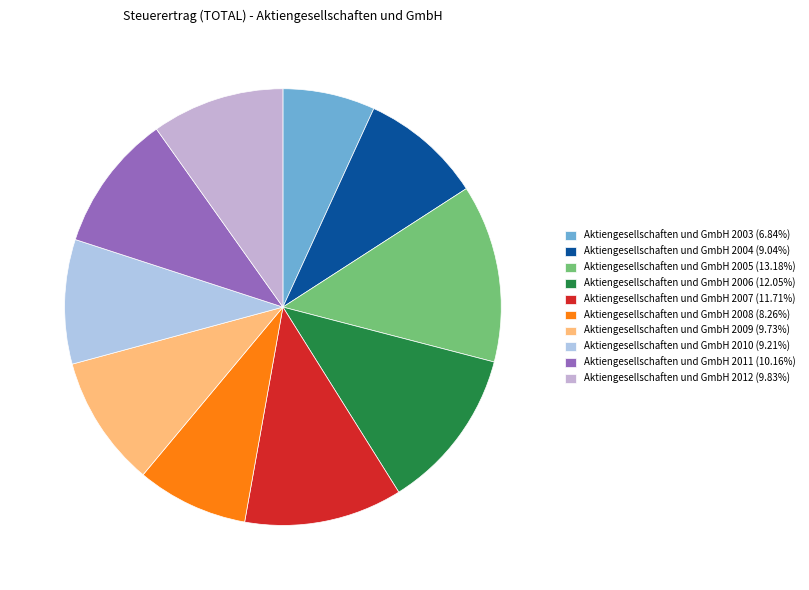

What is the change in value from Aktiengesellschaften und GmbH 2005 to Aktiengesellschaften und GmbH 2010?

-518447121